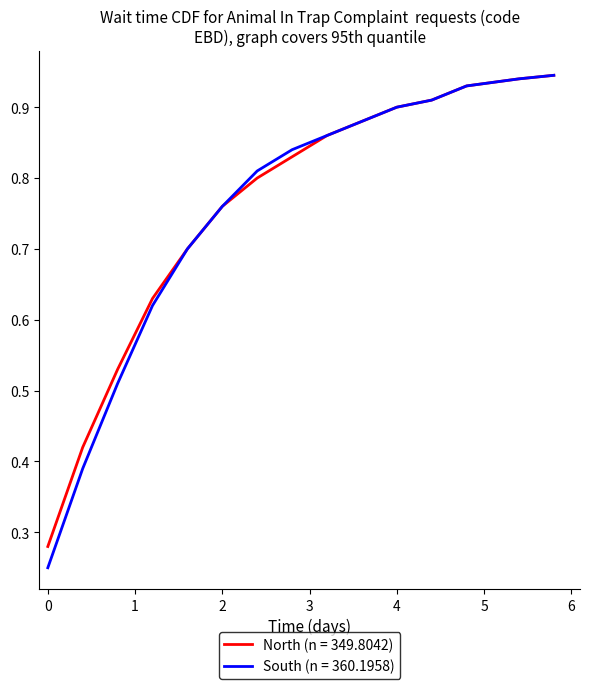

Which series has the largest range (max minus min)?

South (n = 360.1958)